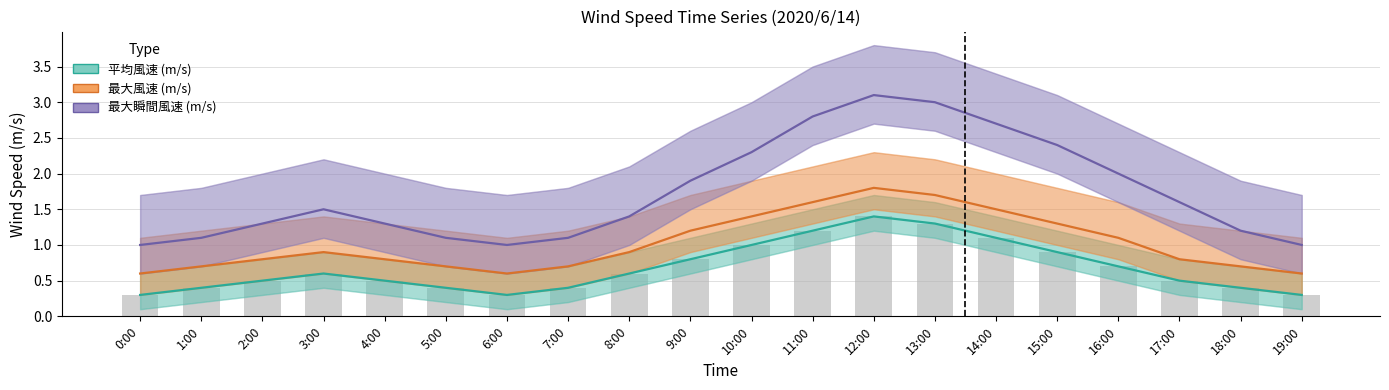

What is the difference between the maximum and minimum values in the 最大瞬間風速 (m/s) series?

2.1